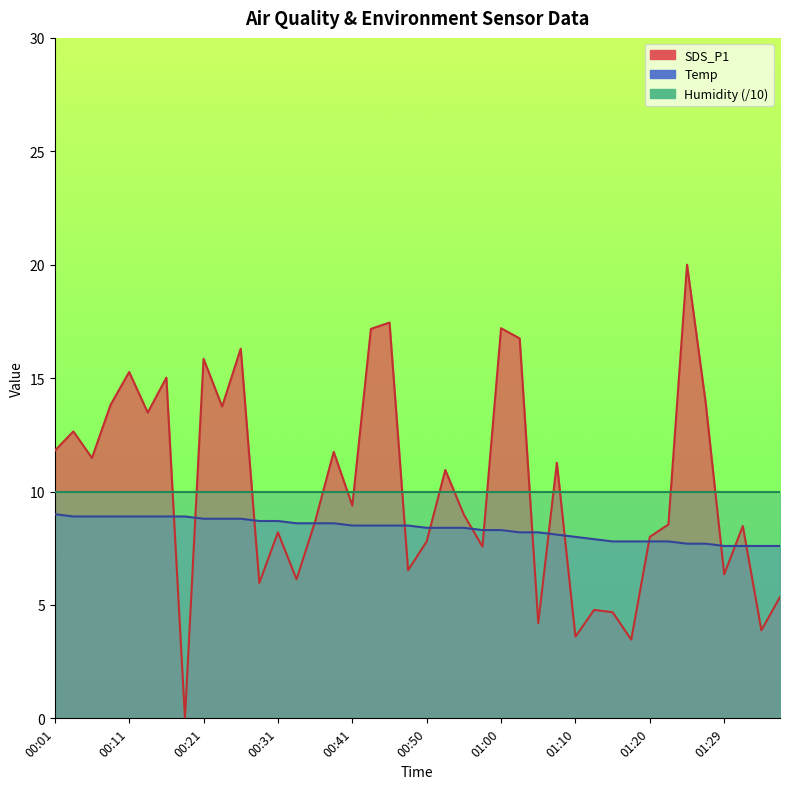

Between which two adjacent categories do Temp and SDS_P1 first intersect?

00:16 and 00:18